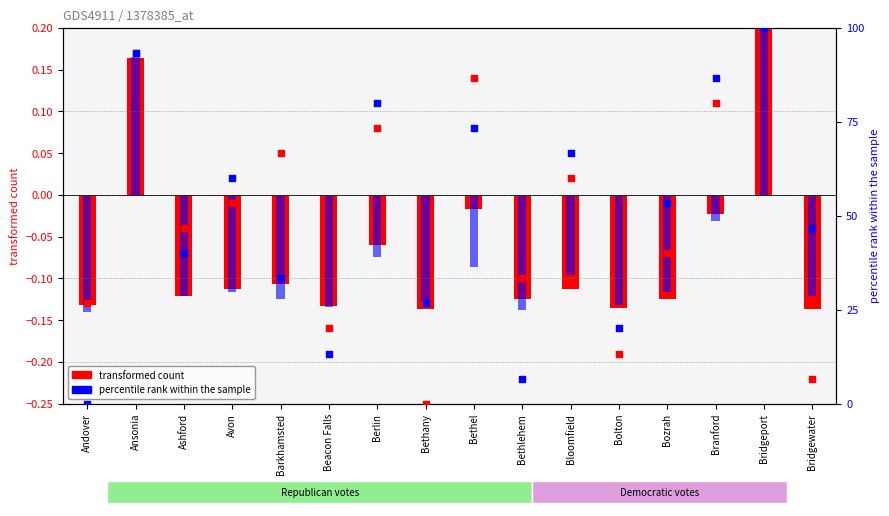

Is the value of percentile rank Democratic at Berlin greater than the value of percentile rank Republican at Berlin?

Yes